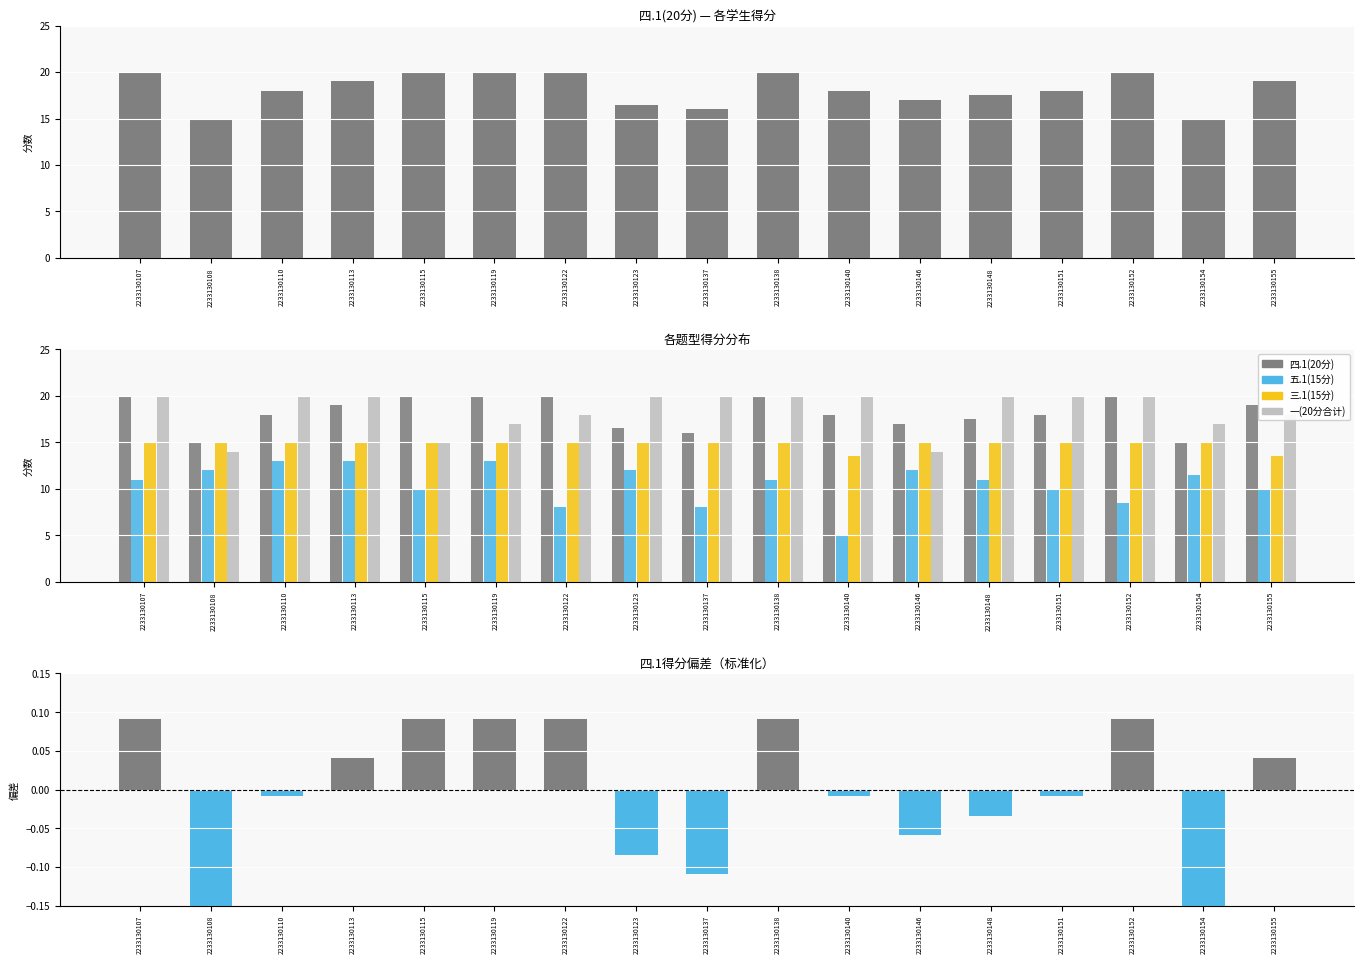

Reading right to left, list all the values displayed in this chart.

四.1(20分): 2233130155=19.0	2233130154=15.0	2233130152=20.0	2233130151=18.0	2233130148=17.5	2233130146=17.0	2233130140=18.0	2233130138=20.0	2233130137=16.0	2233130123=16.5	2233130122=20.0	2233130119=20.0	2233130115=20.0	2233130113=19.0	2233130110=18.0	2233130108=15.0	2233130107=20.0
五.1(15分): 2233130155=10.0	2233130154=11.5	2233130152=8.5	2233130151=10.0	2233130148=11.0	2233130146=12.0	2233130140=5.0	2233130138=11.0	2233130137=8.0	2233130123=12.0	2233130122=8.0	2233130119=13.0	2233130115=10.0	2233130113=13.0	2233130110=13.0	2233130108=12.0	2233130107=11.0
三.1(15分): 2233130155=13.5	2233130154=15.0	2233130152=15.0	2233130151=15.0	2233130148=15.0	2233130146=15.0	2233130140=13.5	2233130138=15.0	2233130137=15.0	2233130123=15.0	2233130122=15.0	2233130119=15.0	2233130115=15.0	2233130113=15.0	2233130110=15.0	2233130108=15.0	2233130107=15.0
一(20分合计): 2233130155=18.0	2233130154=17.0	2233130152=20.0	2233130151=20.0	2233130148=20.0	2233130146=14.0	2233130140=20.0	2233130138=20.0	2233130137=20.0	2233130123=20.0	2233130122=18.0	2233130119=17.0	2233130115=15.0	2233130113=20.0	2233130110=20.0	2233130108=14.0	2233130107=20.0
残差(四.1标准化): 2233130155=0.0	2233130154=-0.2	2233130152=0.1	2233130151=-0.0	2233130148=-0.0	2233130146=-0.1	2233130140=-0.0	2233130138=0.1	2233130137=-0.1	2233130123=-0.1	2233130122=0.1	2233130119=0.1	2233130115=0.1	2233130113=0.0	2233130110=-0.0	2233130108=-0.2	2233130107=0.1